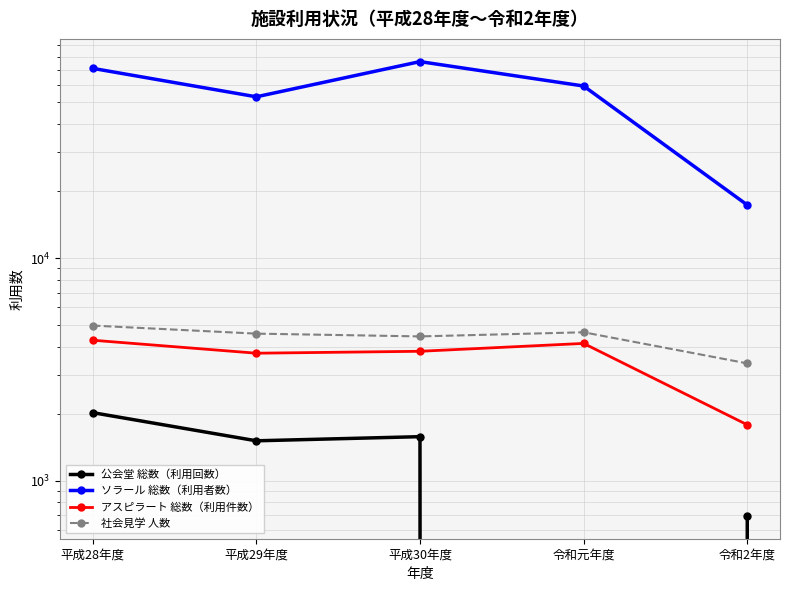

How many values in 公会堂 総数（利用回数） are above zero?

4